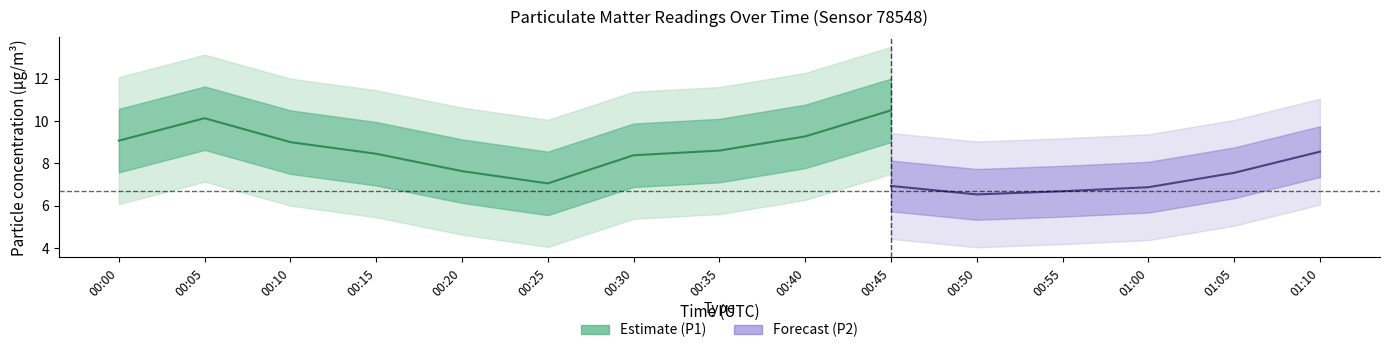

True or false: P1_upper and P2 intersect in this chart.

False